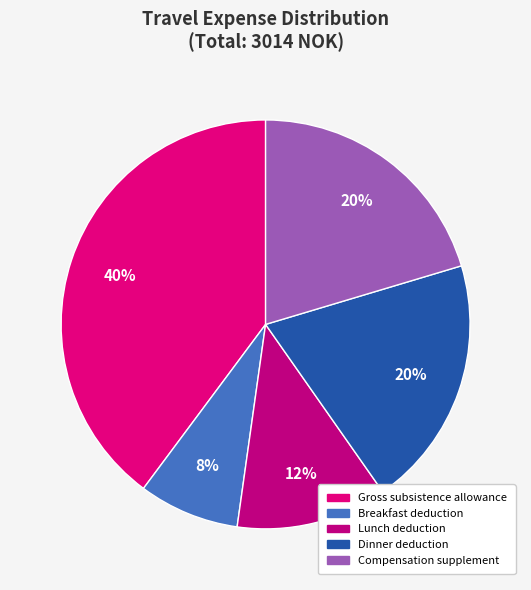

Which category has the biggest portion of the pie?

Gross subsistence allowance